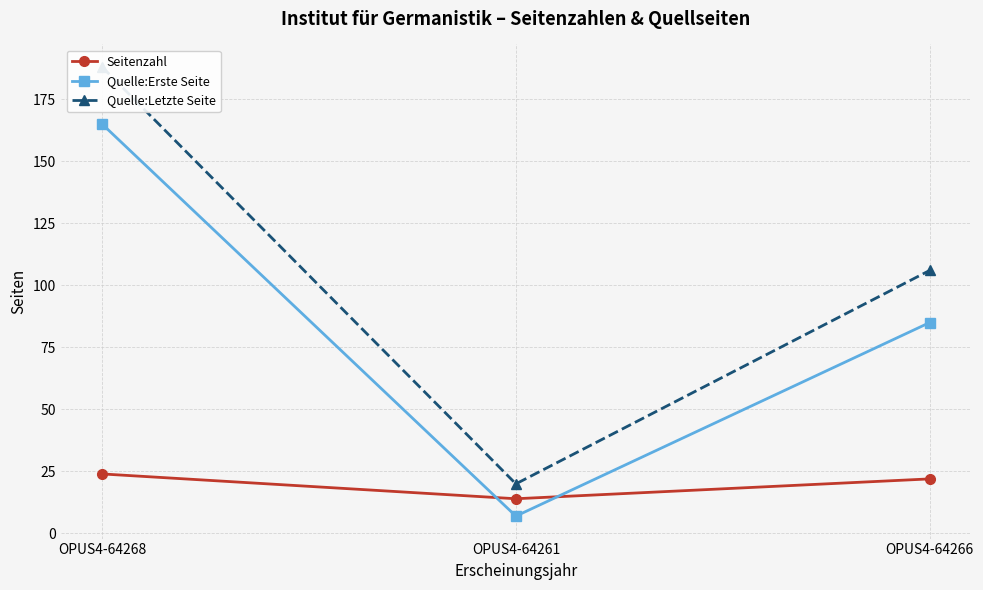

Which series has the largest total across all categories?

Quelle:Letzte Seite